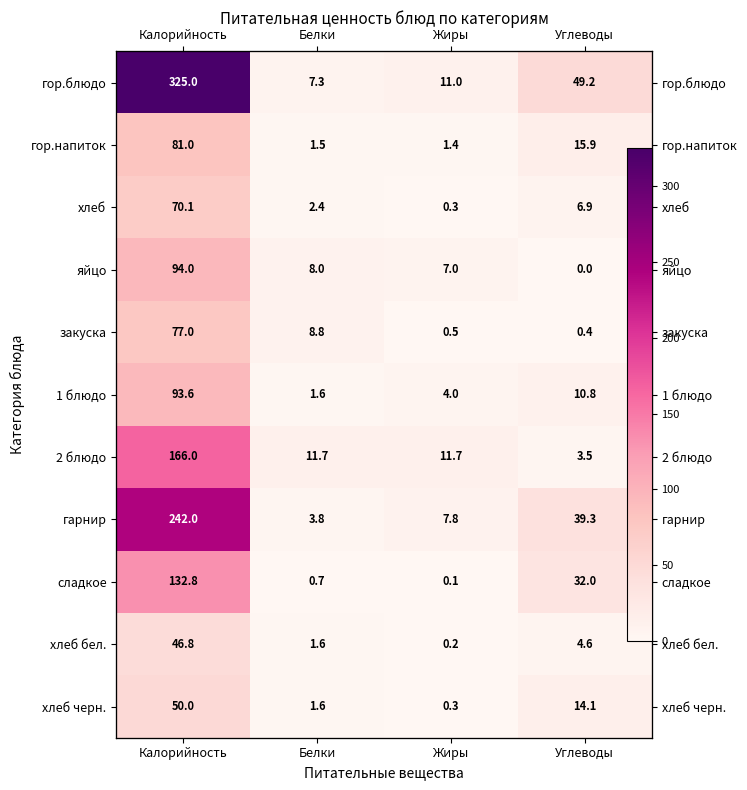

Rank the categories by гор.напиток value from lowest to highest.

Жиры, Белки, Углеводы, Калорийность